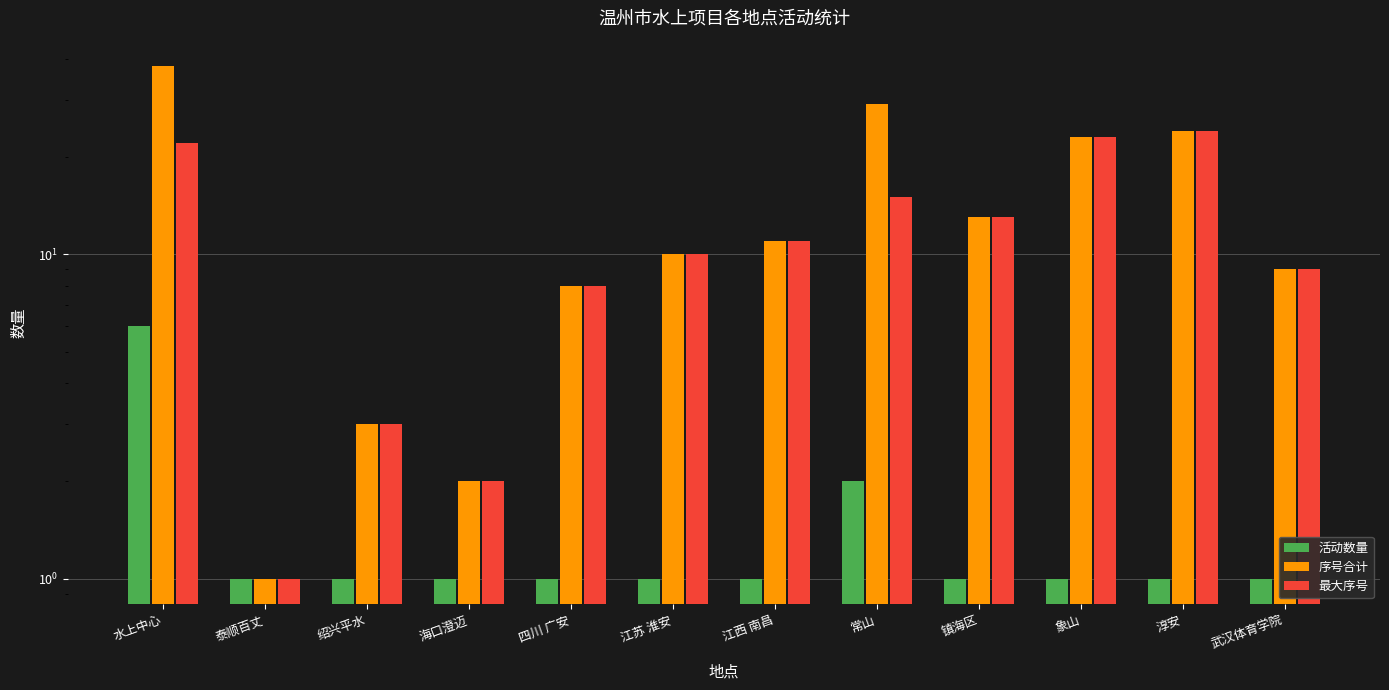

Count the number of data series in this chart.

3